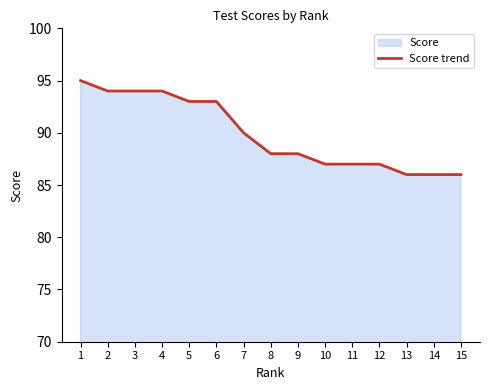

What is the difference between the maximum and minimum values?

9